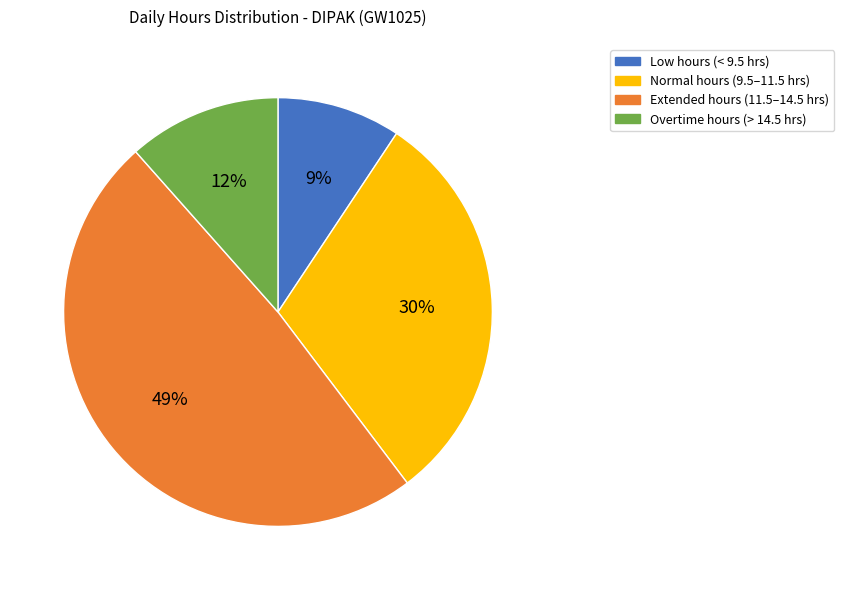

How many slices are in this pie chart?

4